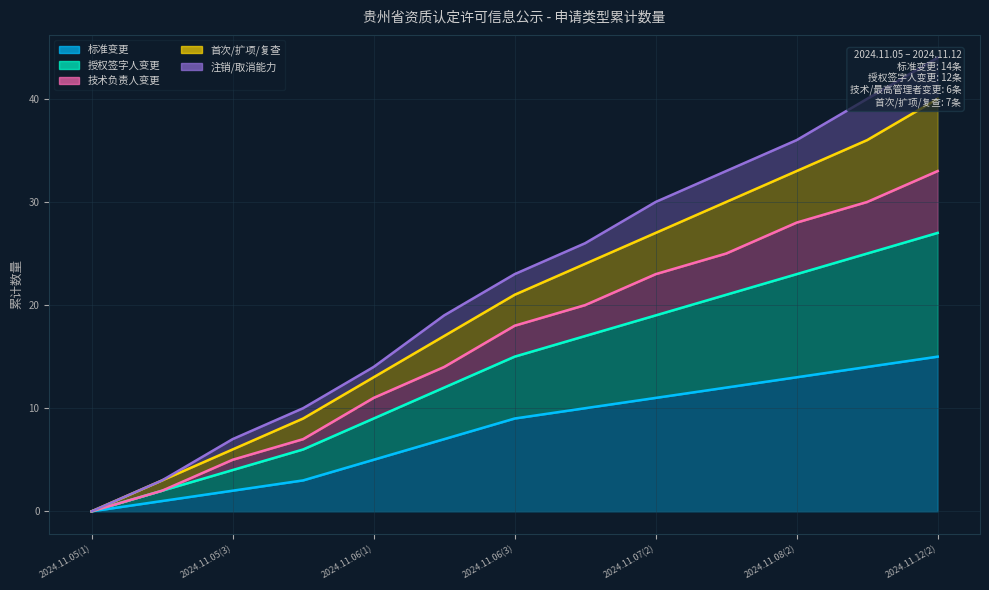

The value of 首次/扩项/复查 at 2024.11.05(4) is 3. True or false?

False